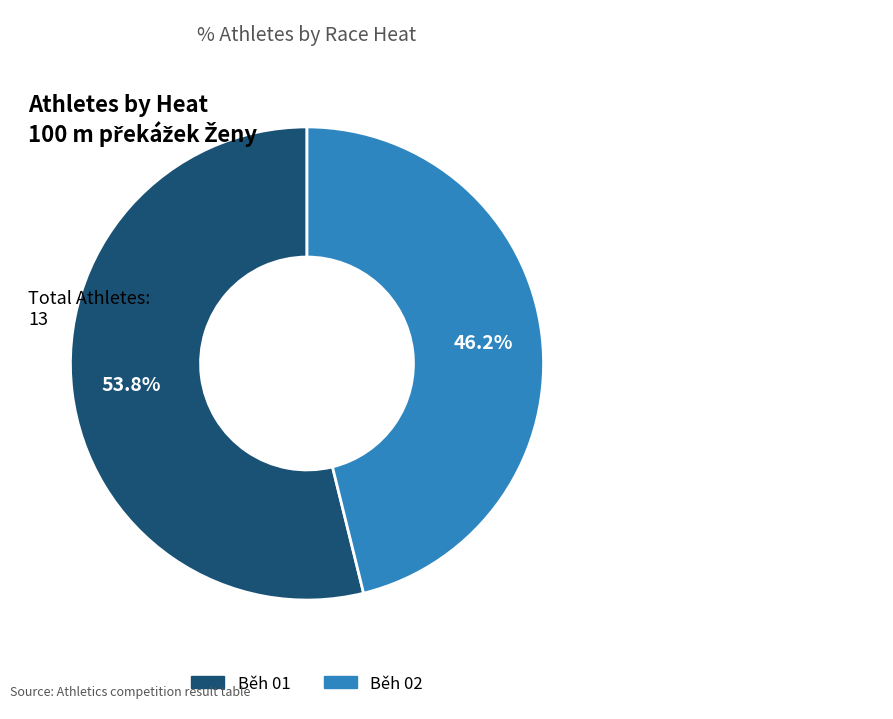

How many segments does this pie chart have?

2